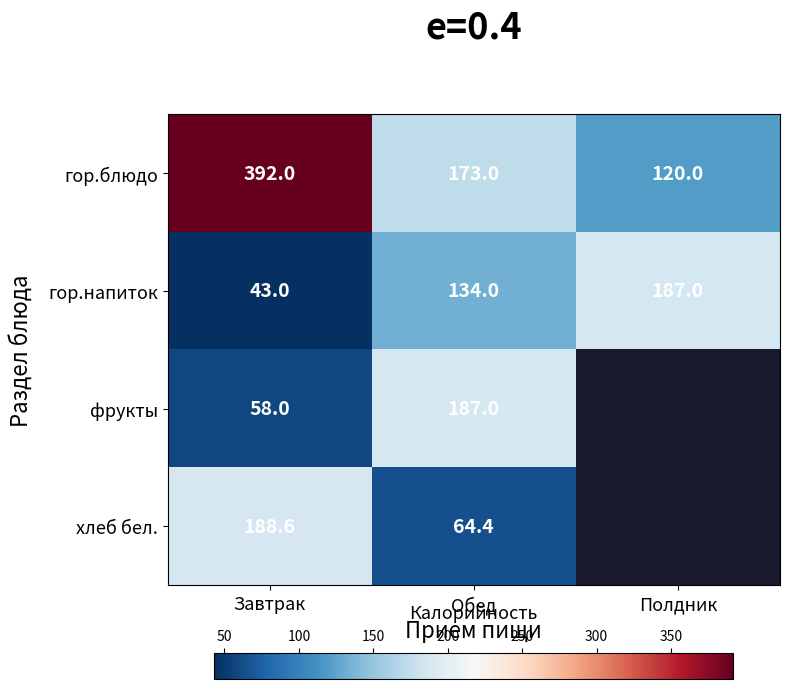

The фрукты series shows 58.0 at Завтрак. True or false?

True